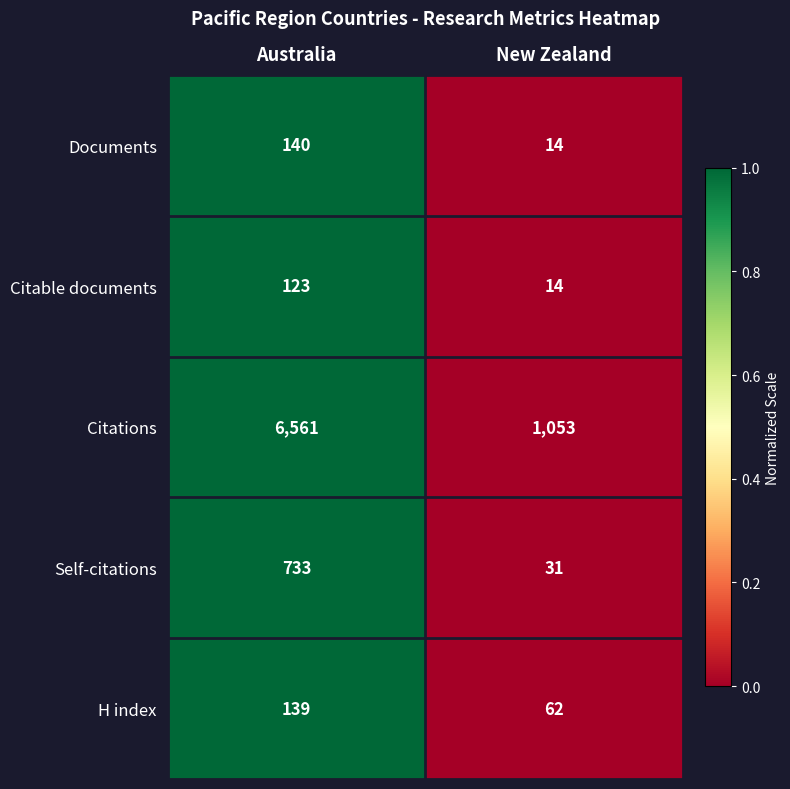

Reading left to right, list all the values displayed in this chart.

Documents: 140	14
Citable documents: 123	14
Citations: 6561	1053
Self-citations: 733	31
H index: 139	62